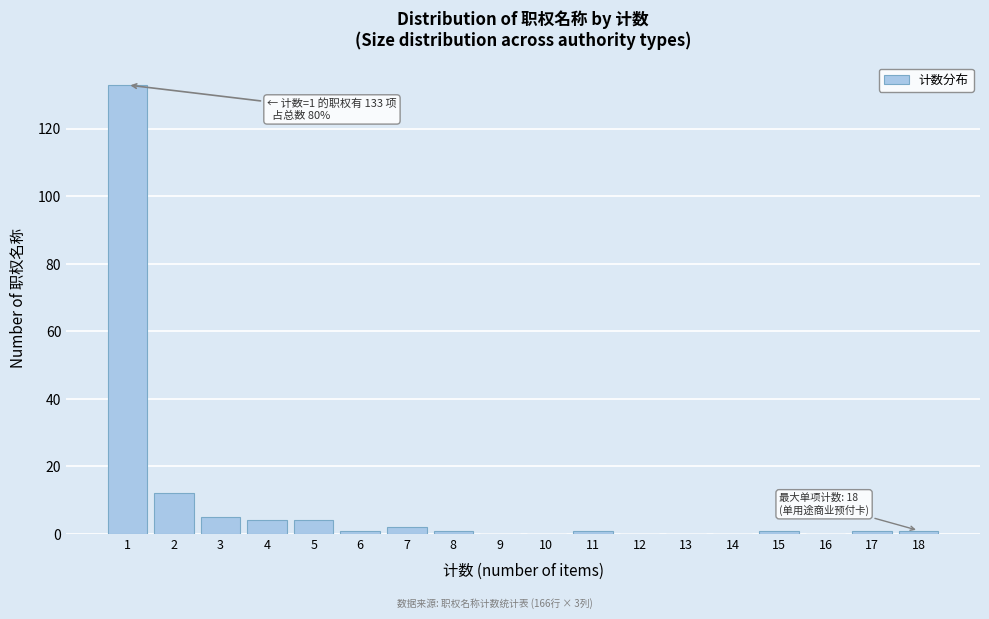

Reading left to right, what are all the values shown in this chart?

1=133	2=12	3=5	4=4	5=4	6=1	7=2	8=1	9=0	10=0	11=1	12=0	13=0	14=0	15=1	16=0	17=1	18=1